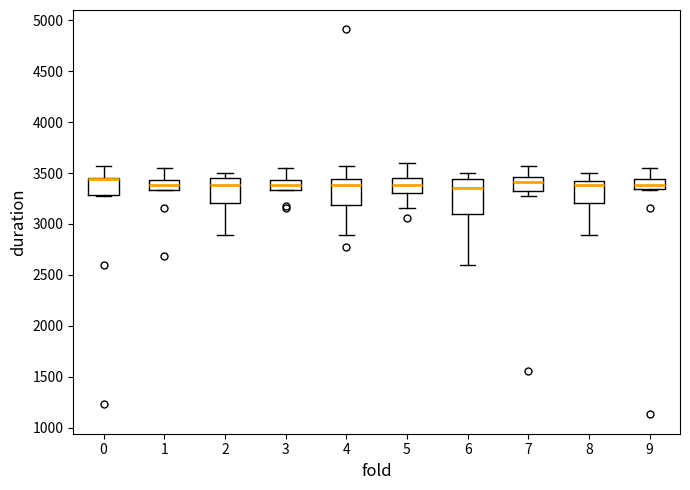

Reading left to right, transcribe this box plot: for each box, give where its median line is, the range the box spans, and where its two whiskers end, as read against the y-axis. The values are not printed on the chart, so give them approximately, as read against the axis.

0: median 3450 (drawn on the box's upper edge), box 3300 to 3450, whiskers 3300 to 3550
1: median 3400, box 3350 to 3450, whiskers 3350 to 3550
2: median 3400, box 3200 to 3450, whiskers 2900 to 3500
3: median 3400, box 3350 to 3450, whiskers 3350 to 3550
4: median 3400, box 3200 to 3450, whiskers 2900 to 3550
5: median 3400, box 3300 to 3450, whiskers 3150 to 3600
6: median 3350, box 3100 to 3450, whiskers 2600 to 3500
7: median 3400, box 3350 to 3450, whiskers 3300 to 3550
8: median 3400 (just below the box's upper edge), box 3200 to 3400, whiskers 2900 to 3500
9: median 3400, box 3350 to 3450, whiskers 3350 to 3550